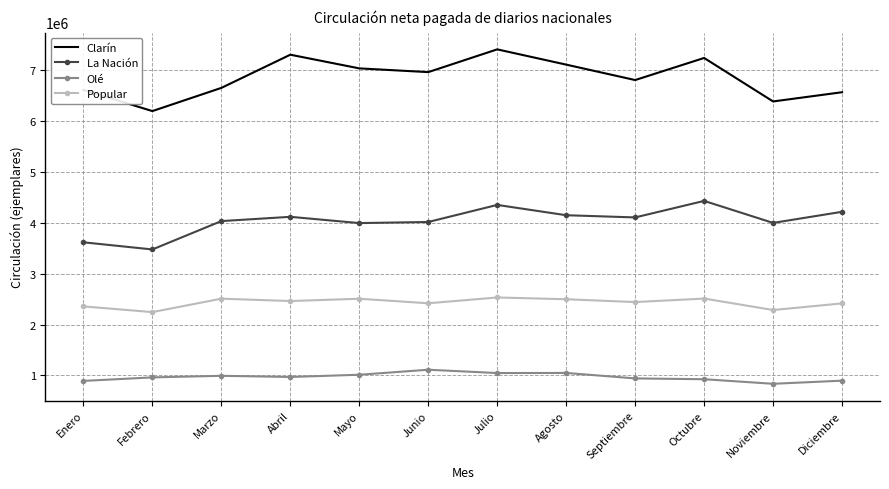

Which series has the largest total across all categories?

Clarín